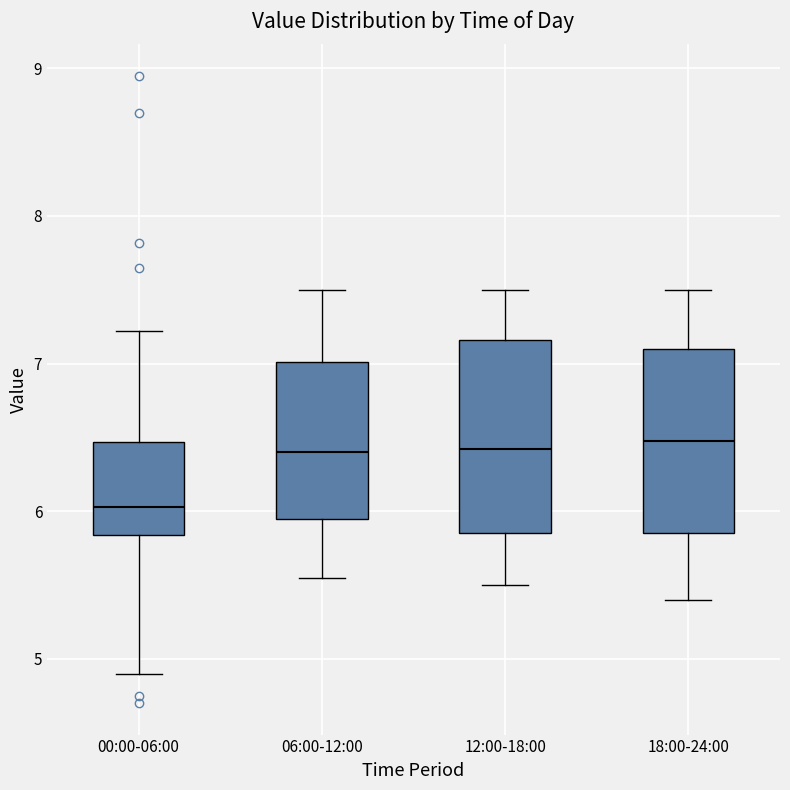

Reading left to right, read every box against the y-axis: the position of its median line, the range the box covers, and the ends of its whiskers. The values are not printed on the chart, so give them approximately, as read against the axis.

00:00-06:00: median 6.0, box 5.8 to 6.5, whiskers 4.9 to 7.2
06:00-12:00: median 6.4, box 6.0 to 7.0, whiskers 5.6 to 7.5
12:00-18:00: median 6.4, box 5.9 to 7.2, whiskers 5.5 to 7.5
18:00-24:00: median 6.5, box 5.9 to 7.1, whiskers 5.4 to 7.5